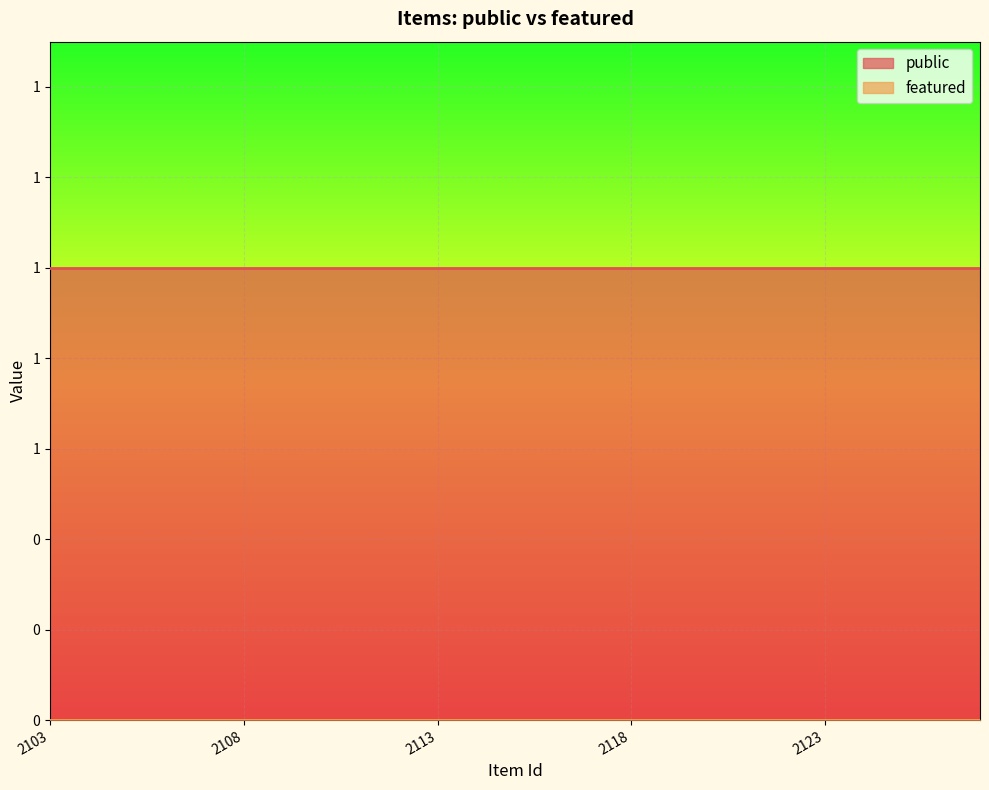

Is it true that featured equals 0 at 2119?

True